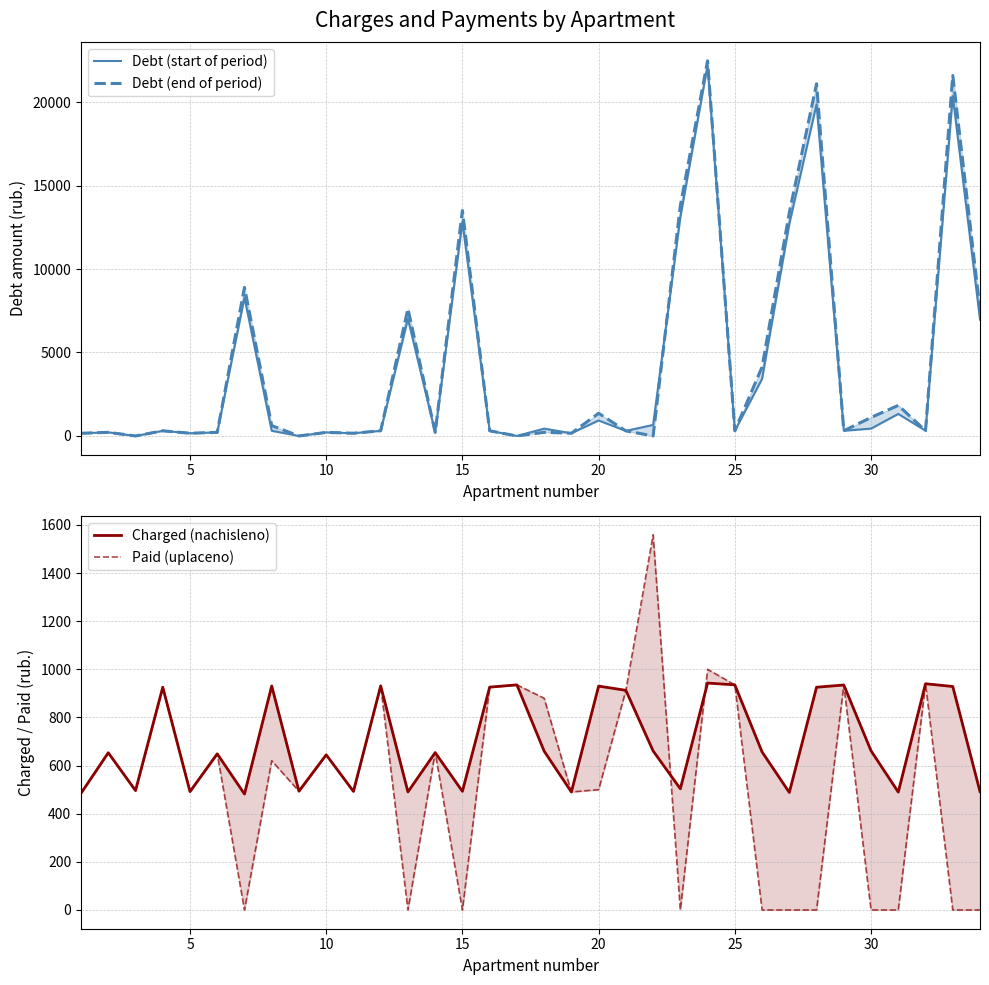

After their last crossing, which series has the higher values: Charged (nachisleno) or Debt (start of period)?

Debt (start of period)